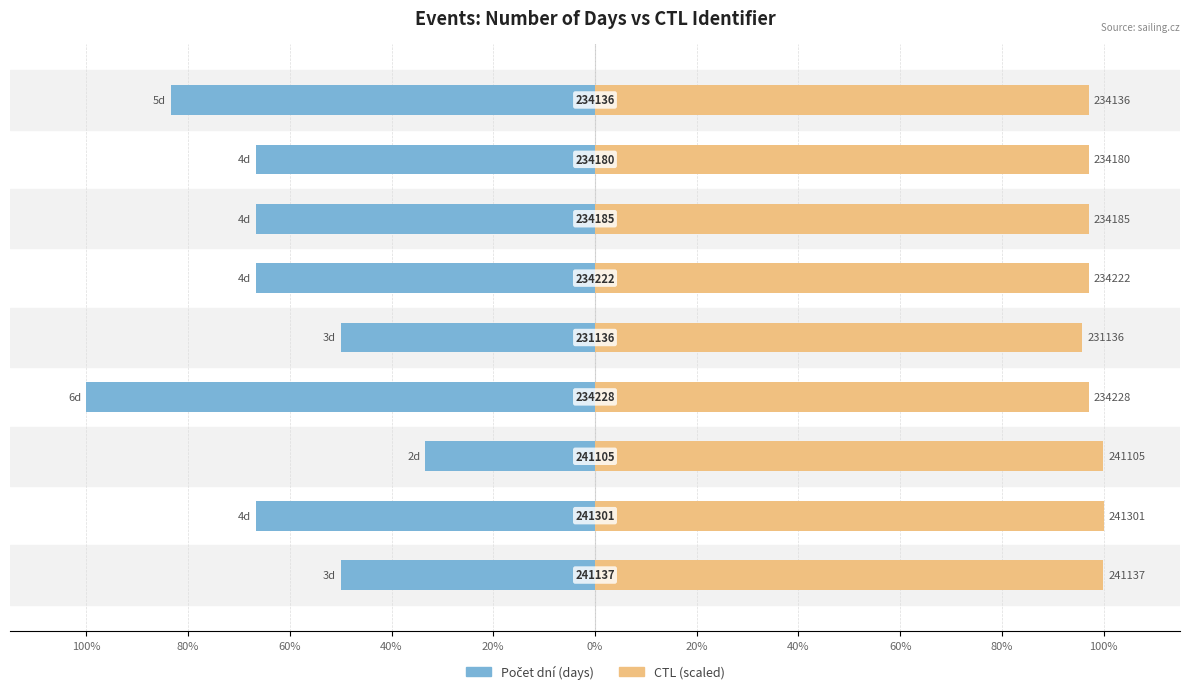

Reading right to left, what are all the values shown in this chart?

Počet dní: -83.3	-66.7	-66.7	-66.7	-50.0	-100.0	-33.3	-66.7	-50.0
CTL: 97.0	97.0	97.1	97.1	95.8	97.1	99.9	100.0	99.9